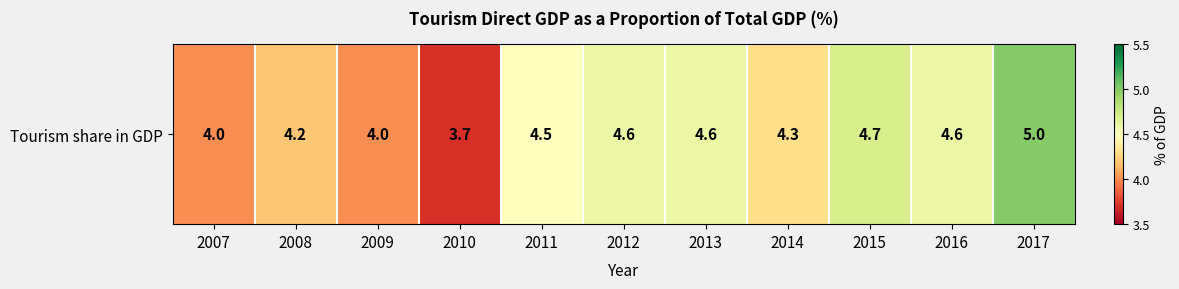

The chart shows a value of 7.7 at 2016. True or false?

False